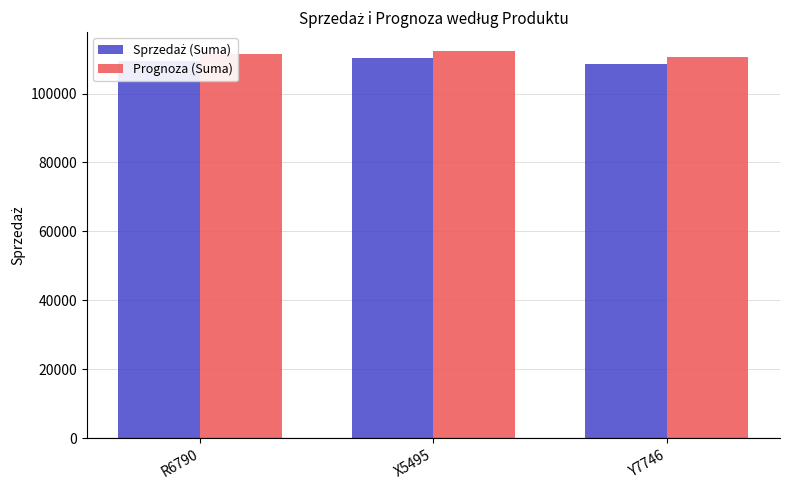

What is the spread (max minus min) of values at Y7746?

2000